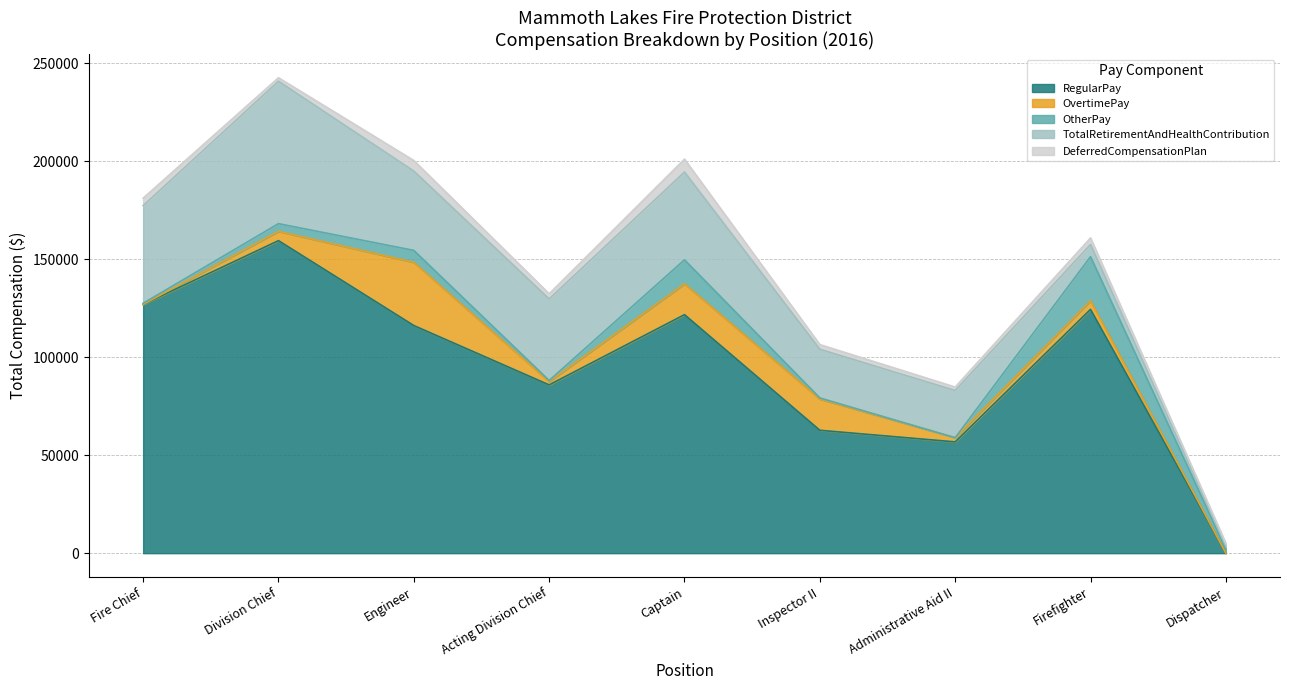

At which category does TotalRetirementAndHealthContribution reach its first local peak?

1